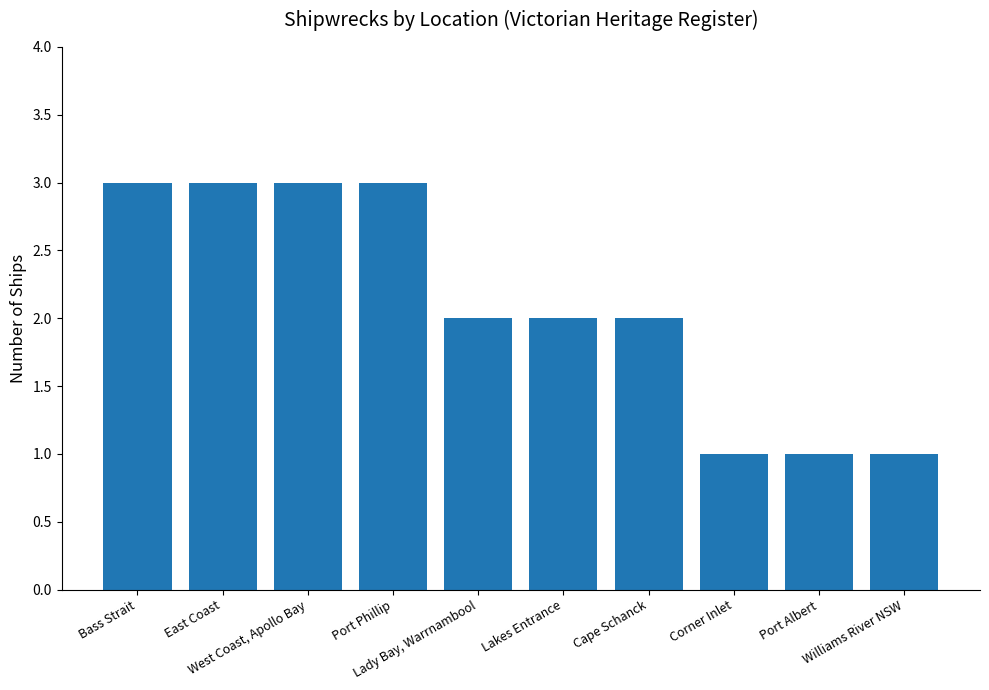

Reading left to right, list all the values displayed in this chart.

Bass Strait=3	East Coast=3	West Coast, Apollo Bay=3	Port Phillip=3	Lady Bay, Warrnambool=2	Lakes Entrance=2	Cape Schanck=2	Corner Inlet=1	Port Albert=1	Williams River NSW=1